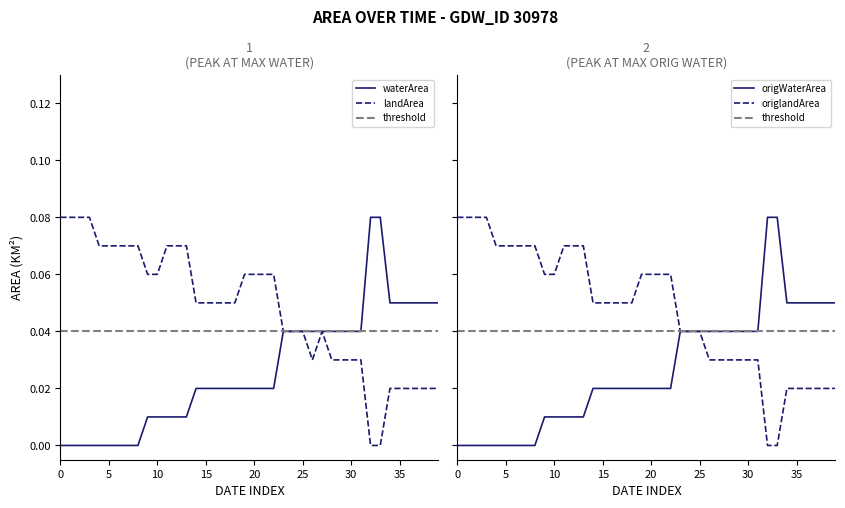

Which series changed the most between 2014_06 and 2015_10?

waterArea